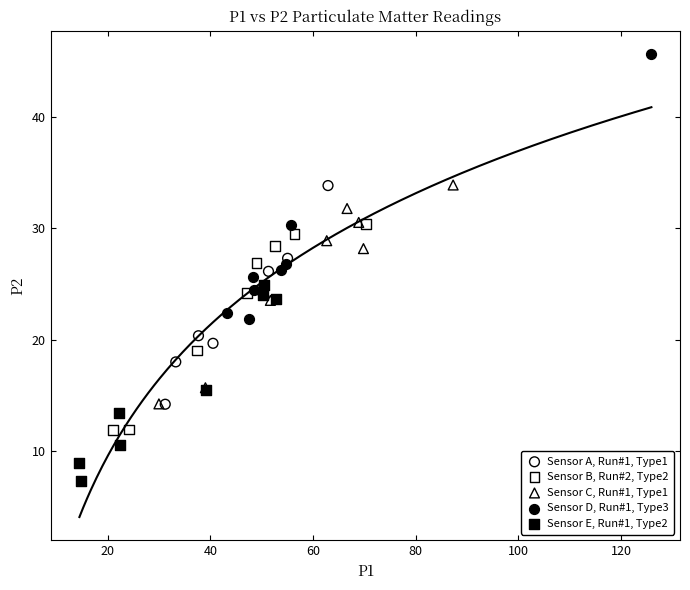

Which series contains the lowest Y value?

Sensor E, Run#1, Type2